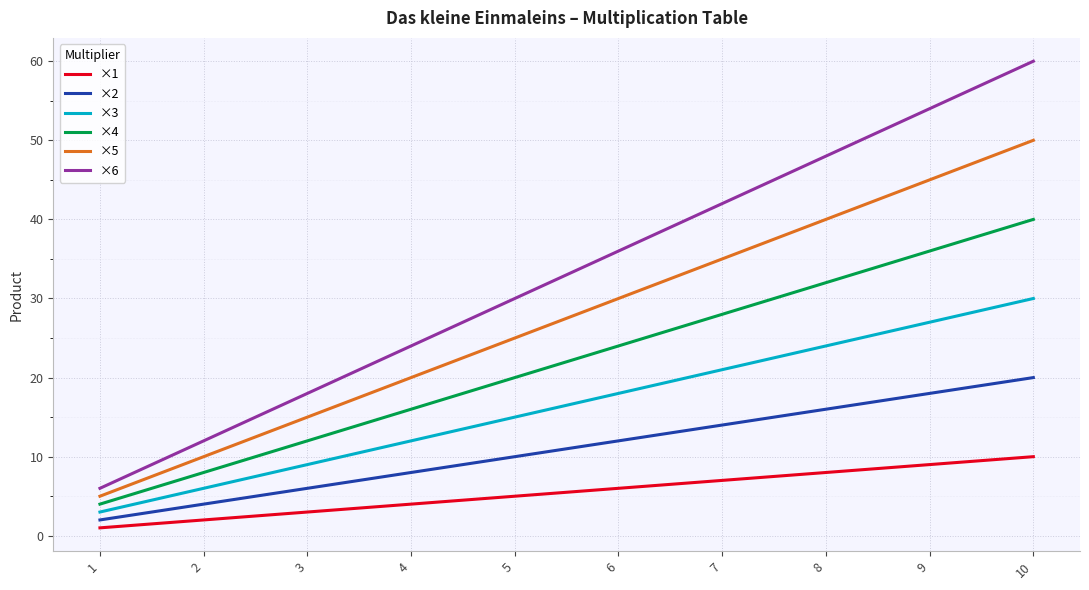

Is it true that ×3 equals 9 at 3?

True